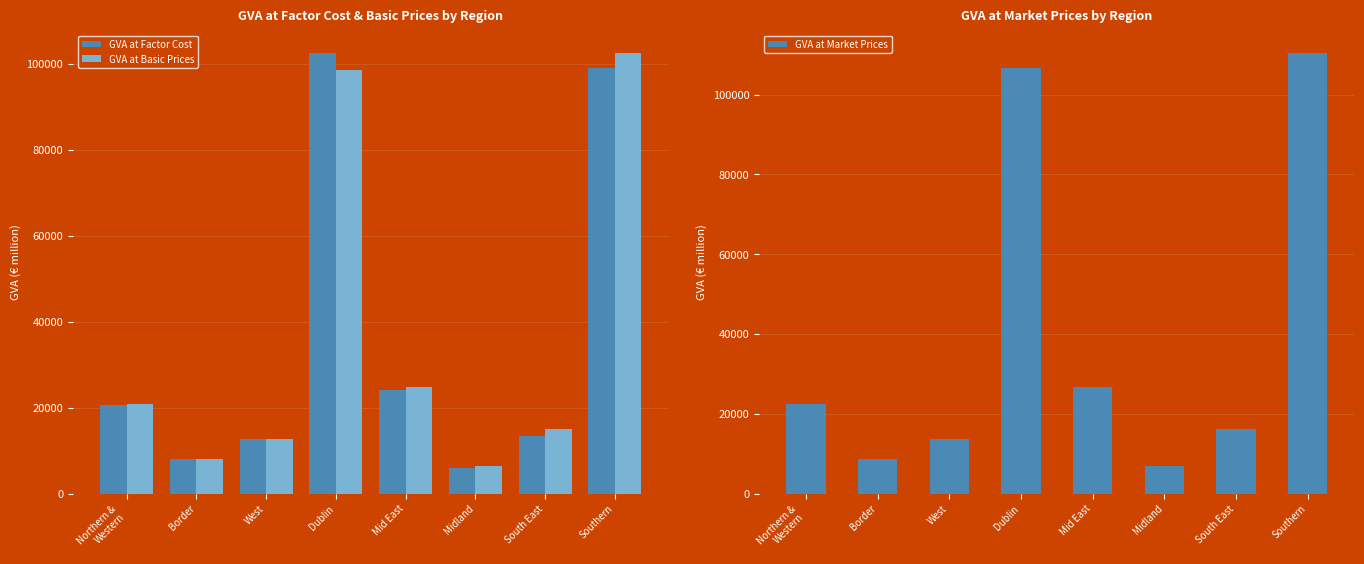

Reading right to left, list all the values displayed in this chart.

GVA at Factor Cost: Southern=99070.0	South East=13503.6	Midland=5984.3	Mid East=24013.3	Dublin=102586.9	West=12677.3	Border=8045.5	Northern &
Western=20722.8
GVA at Basic Prices: Southern=102619.3	South East=15038.8	Midland=6361.6	Mid East=24825.0	Dublin=98521.0	West=12714.8	Border=8059.0	Northern &
Western=20773.9
GVA at Market Prices: Southern=110510.6	South East=16104.4	Midland=6831.5	Mid East=26741.1	Dublin=106762.6	West=13708.3	Border=8684.1	Northern &
Western=22392.5